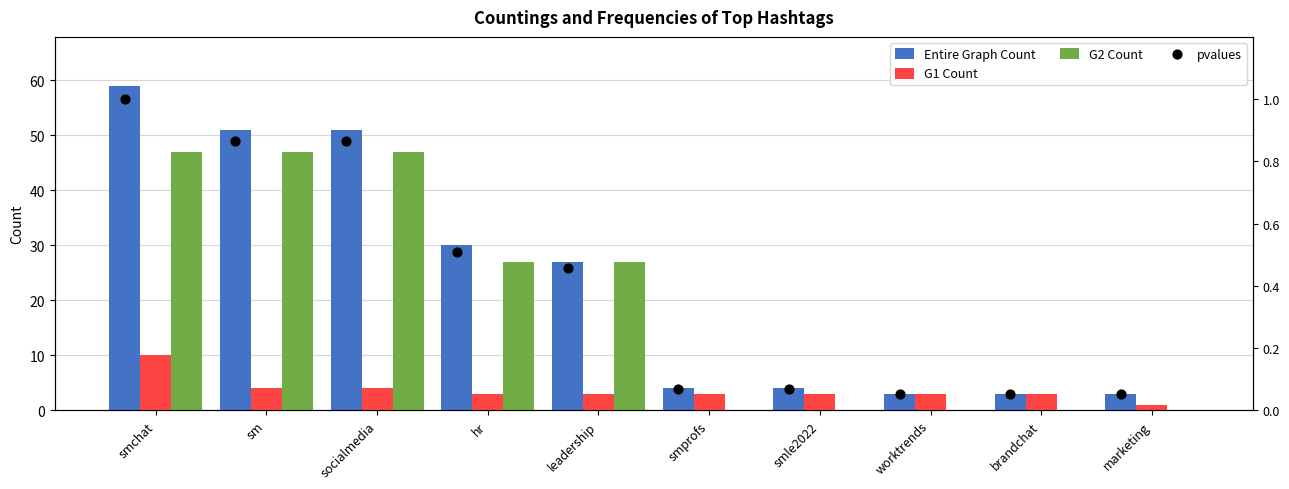

What are all the series names shown in the legend?

Entire Graph Count, G1 Count, G2 Count, pvalues